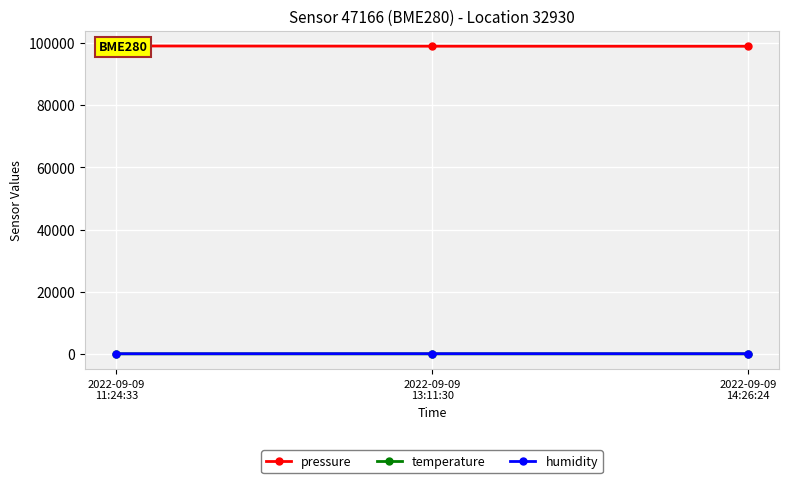

The value of temperature at 2022-09-09
14:26:24 is 40.2. True or false?

False